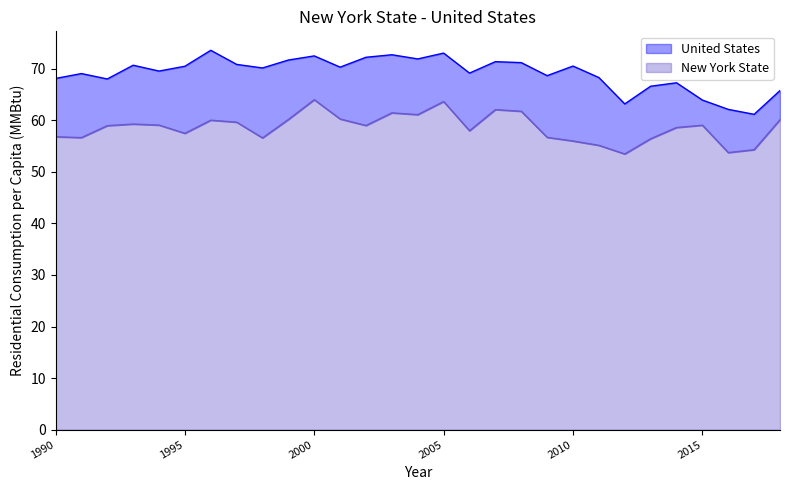

Does the chart have visible grid lines?

No